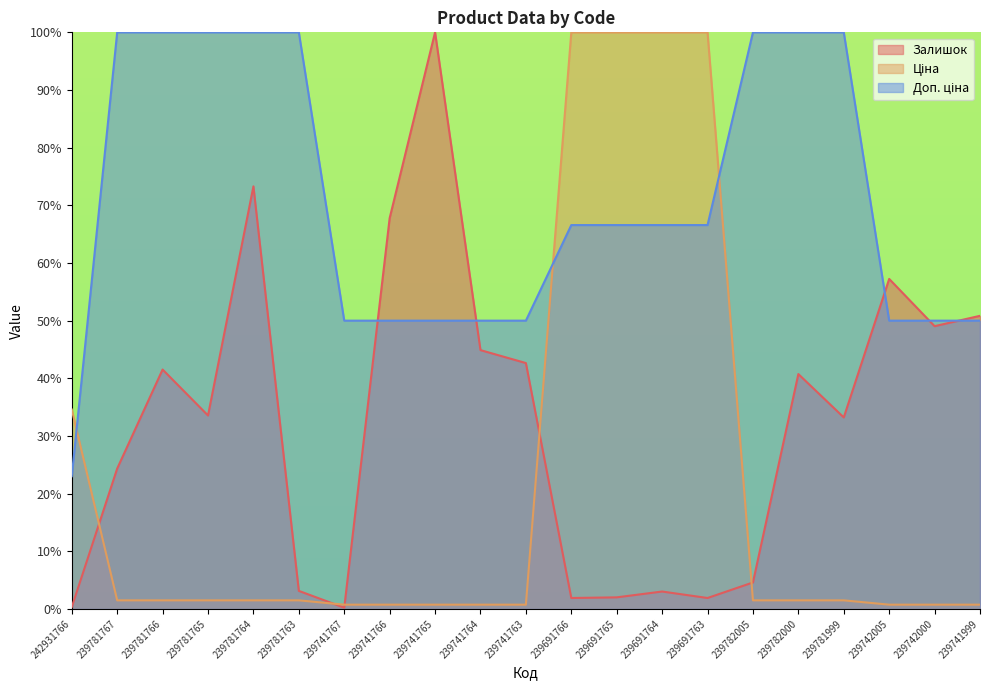

Reading right to left, transcribe all the data shown in this chart.

Залишок: 239741999=50.8	239742000=49.0	239742005=57.2	239781999=33.2	239782000=40.7	239782005=4.6	239691763=1.9	239691764=3.0	239691765=2.0	239691766=1.9	239741763=42.6	239741764=44.9	239741765=100.0	239741766=67.8	239741767=0.2	239781763=3.1	239781764=73.3	239781765=33.6	239781766=41.5	239781767=24.4	242931766=0.3
Ціна: 239741999=0.8	239742000=0.8	239742005=0.8	239781999=1.5	239782000=1.5	239782005=1.5	239691763=100.0	239691764=100.0	239691765=100.0	239691766=100.0	239741763=0.8	239741764=0.8	239741765=0.8	239741766=0.8	239741767=0.8	239781763=1.5	239781764=1.5	239781765=1.5	239781766=1.5	239781767=1.5	242931766=34.6
Доп. ціна: 239741999=50.0	239742000=50.0	239742005=50.0	239781999=100.0	239782000=100.0	239782005=100.0	239691763=66.6	239691764=66.6	239691765=66.6	239691766=66.6	239741763=50.0	239741764=50.0	239741765=50.0	239741766=50.0	239741767=50.0	239781763=100.0	239781764=100.0	239781765=100.0	239781766=100.0	239781767=100.0	242931766=23.0